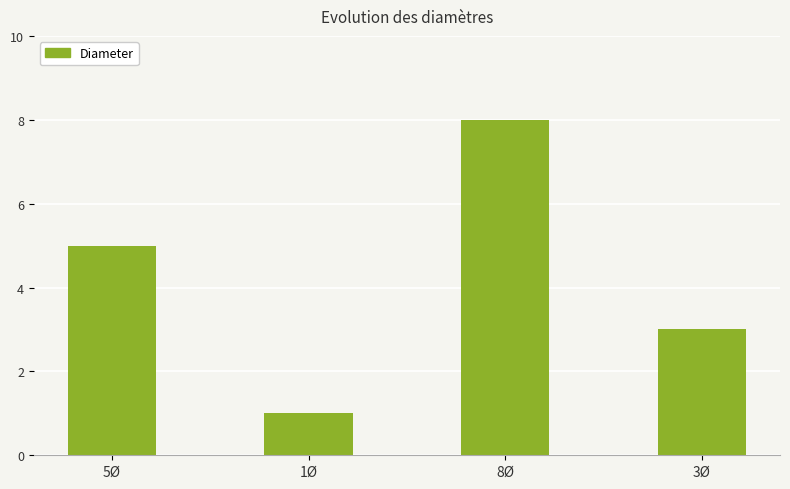

Rank the categories by value from lowest to highest.

1Ø, 3Ø, 5Ø, 8Ø